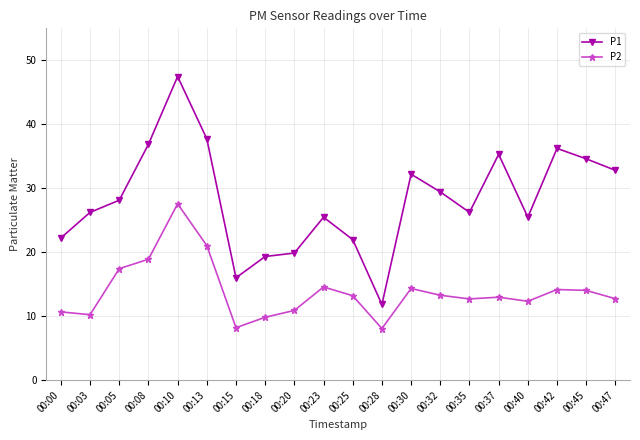

Is this an area chart (filled region under the line)?

No